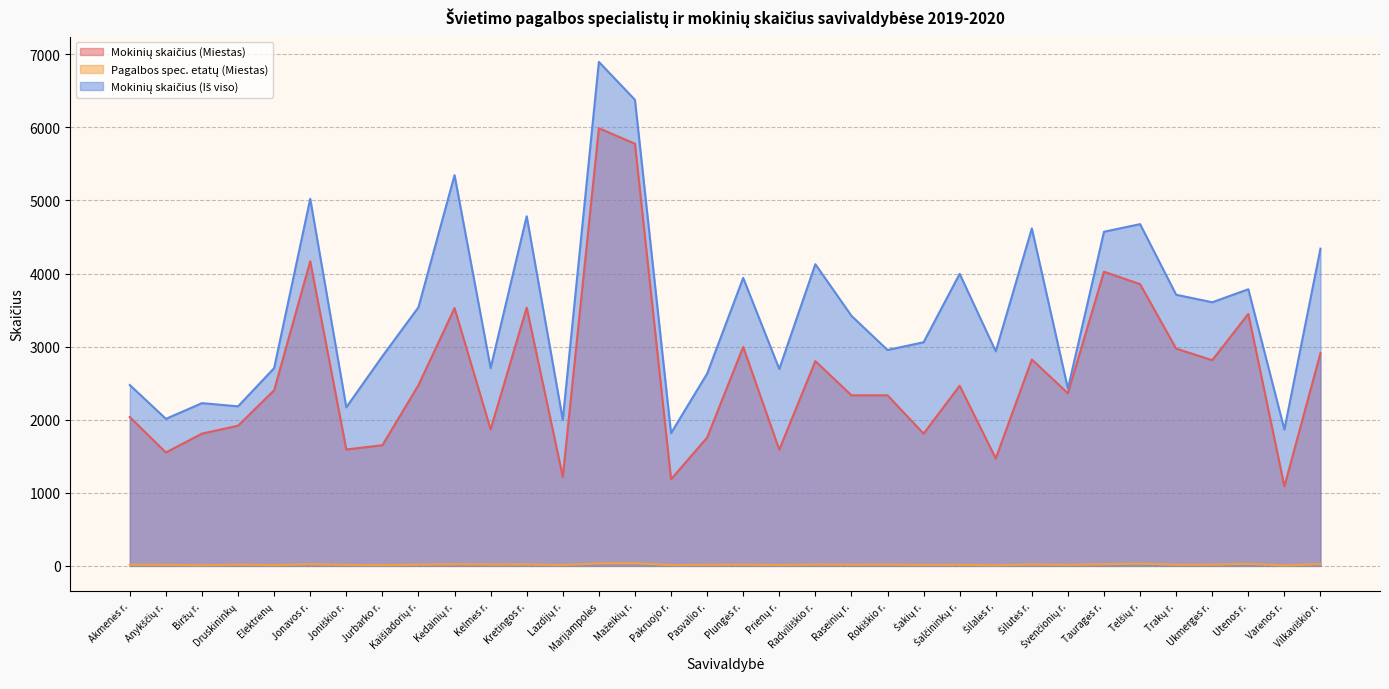

What position from the right is Kelmės r.?

24